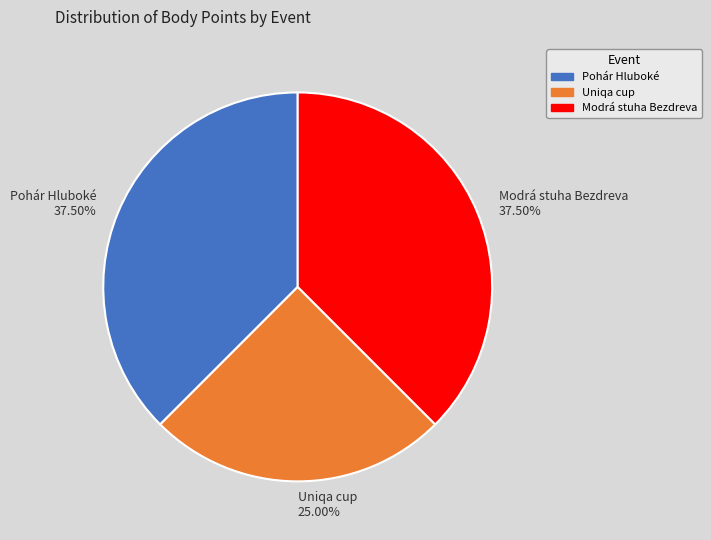

Is the sum of Pohár Hluboké 37.50% and Modrá stuha Bezdreva 37.50% greater than half?

Yes